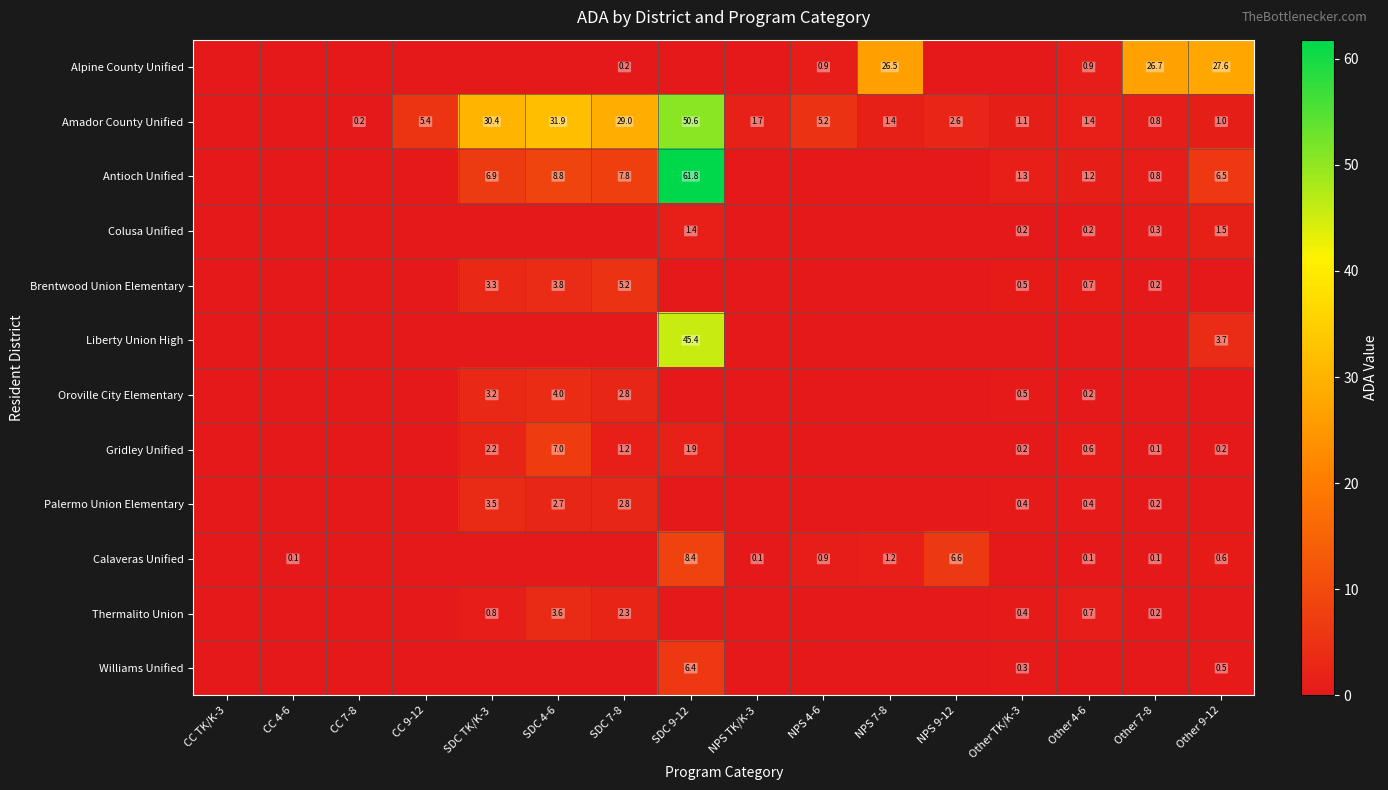

Is it true that Calaveras Unified equals 0.4 at NPS 4-6?

False